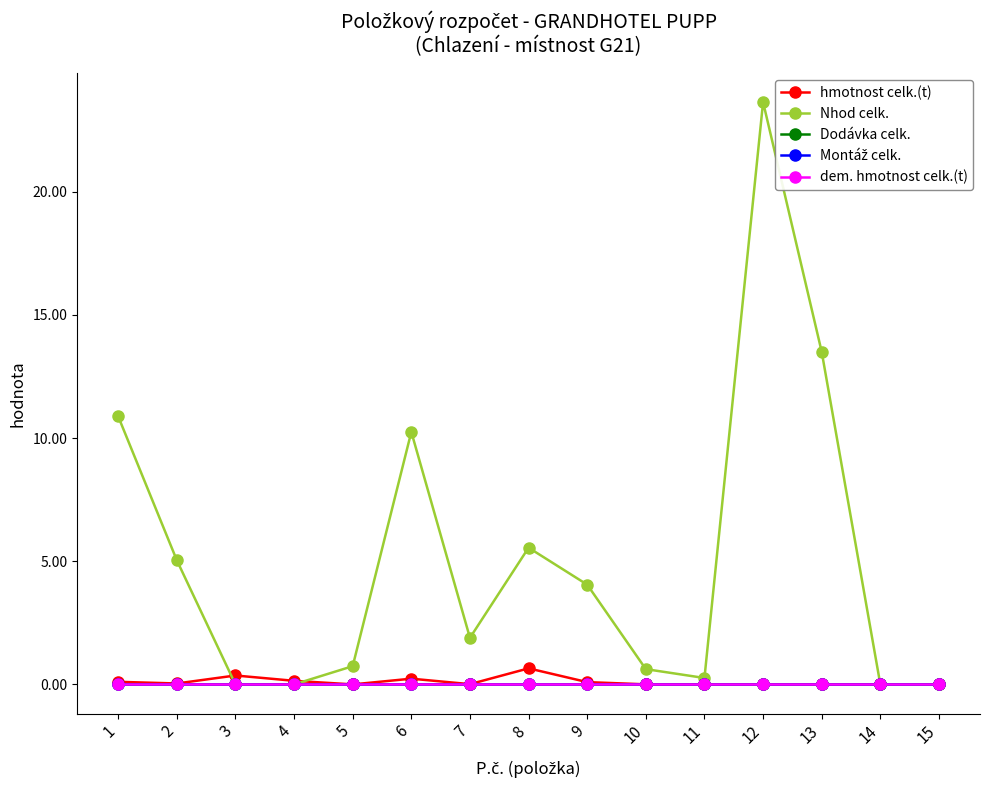

Is this an area chart (filled region under the line)?

No